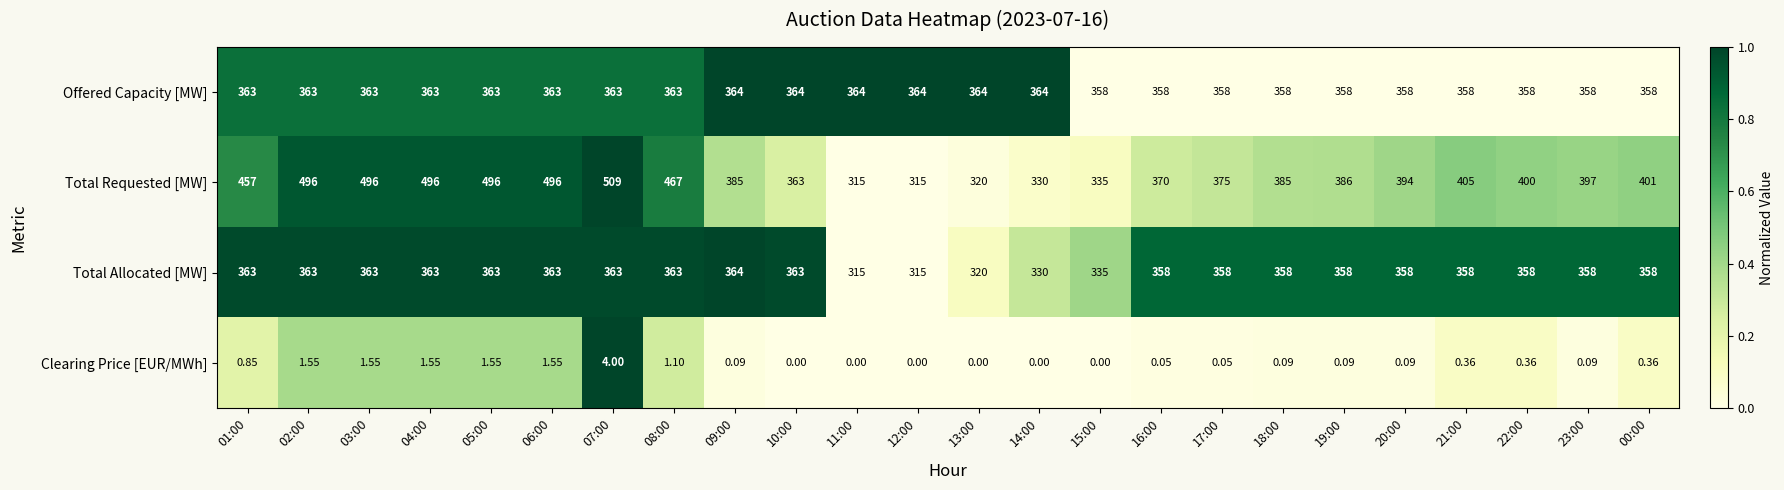

Is the value of Offered Capacity [MW] at 10:00 greater than the value of Clearing Price [EUR/MWh] at 21:00?

Yes